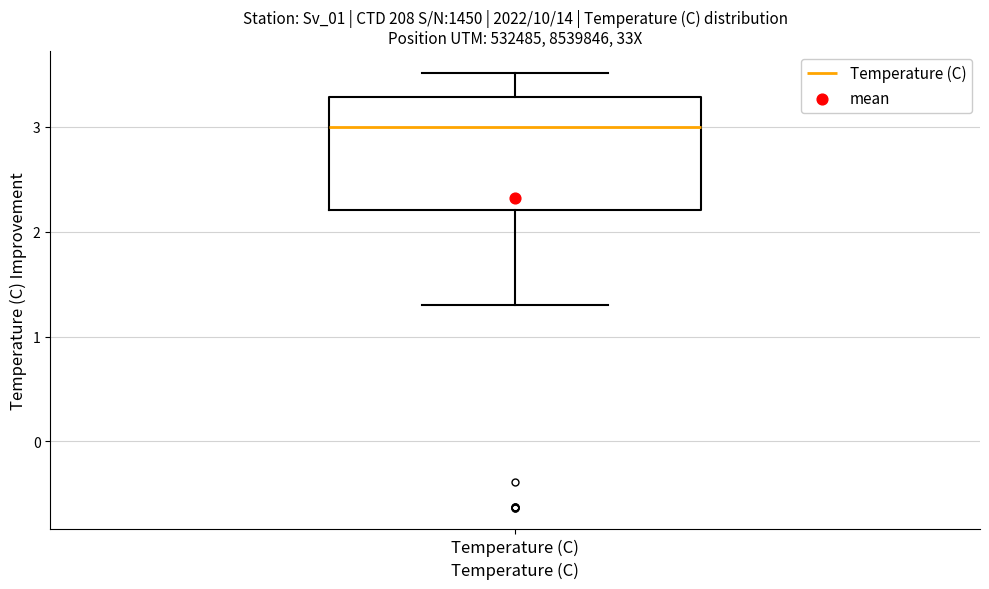

Read this box plot against the y-axis: the position of the median line, the range covered by the box, and the ends of both whiskers. The values are not printed on the chart, so give them approximately, as read against the axis.

median 3.0, box 2.2 to 3.3, whiskers 1.3 to 3.5